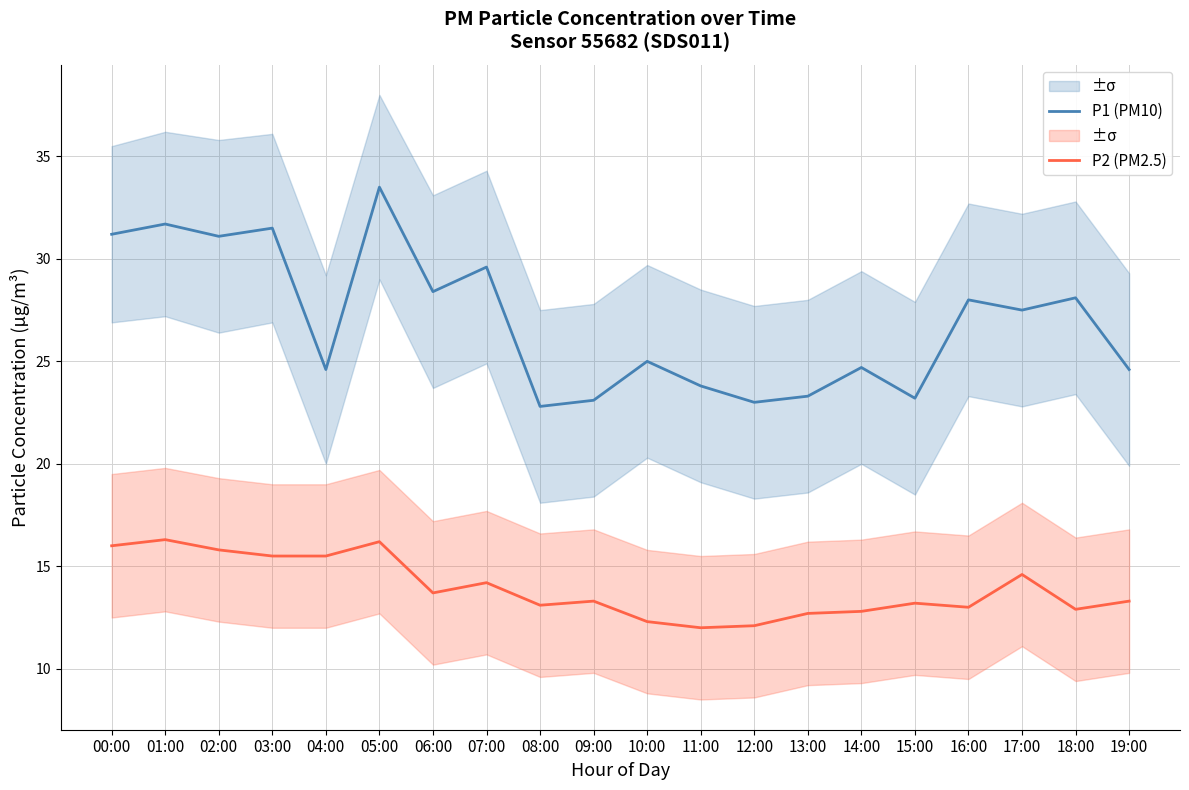

Which series has the largest total across all categories?

P1 (PM10)